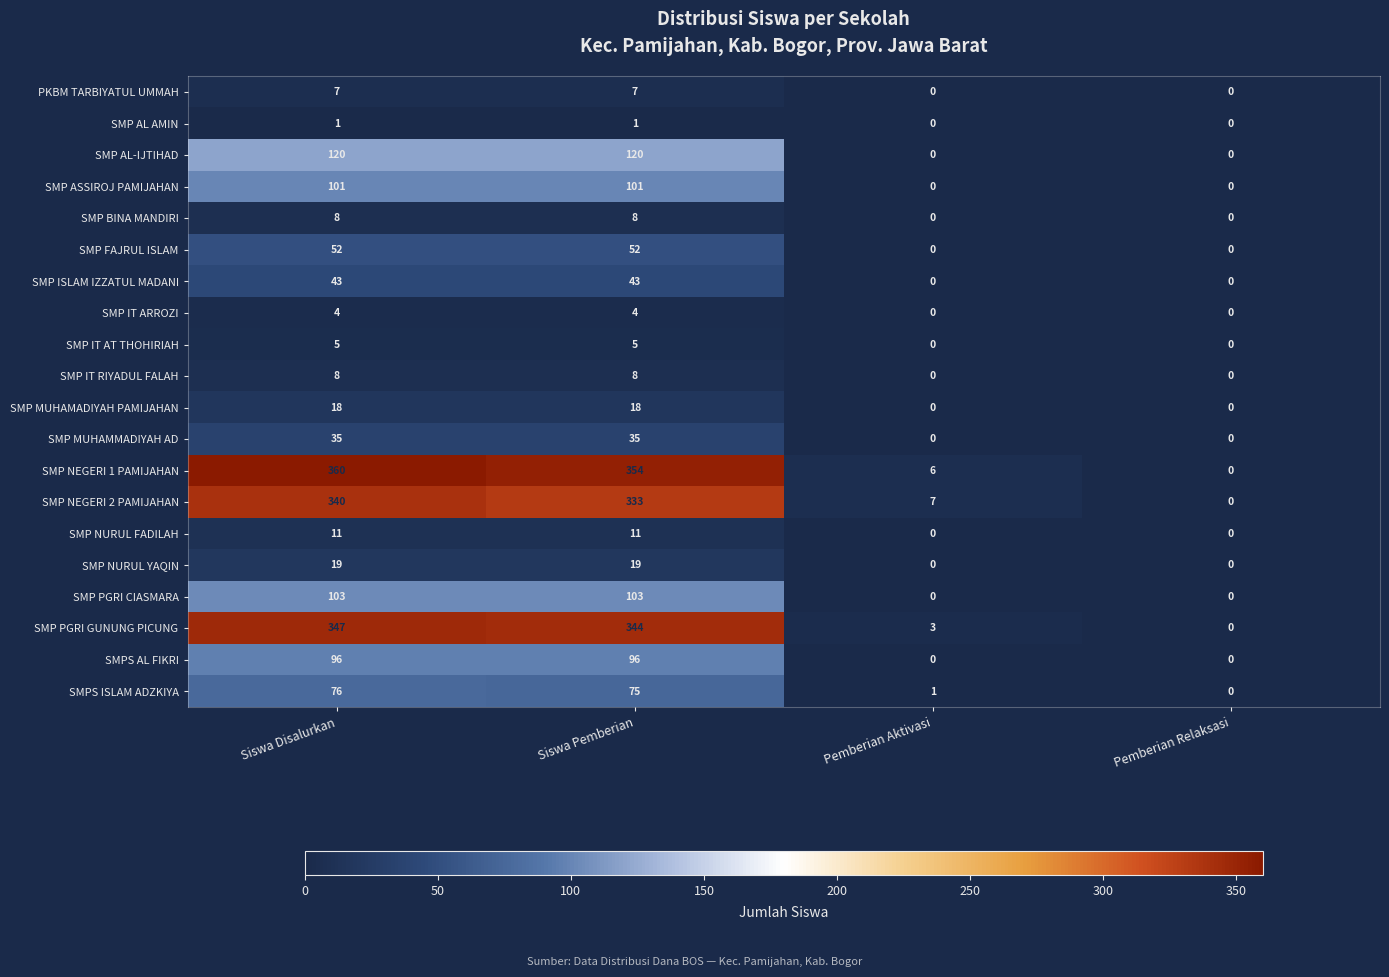

Is it true that SMP NURUL YAQIN equals 19 at Siswa Disalurkan?

True